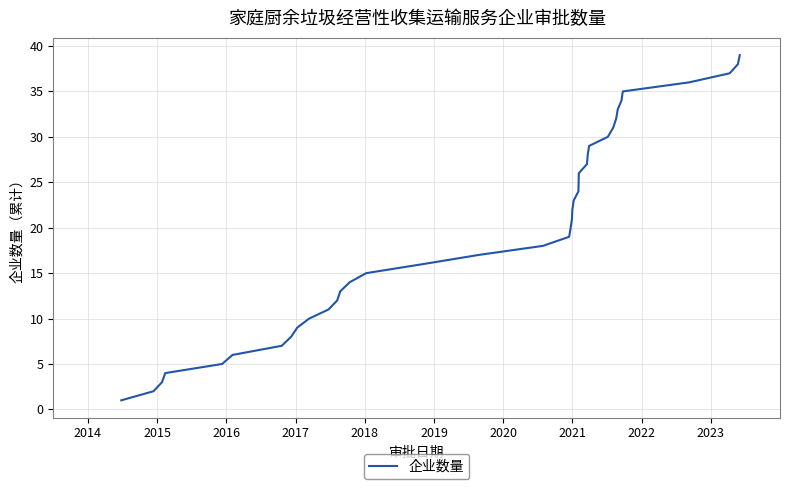

What is the greatest value displayed?

39